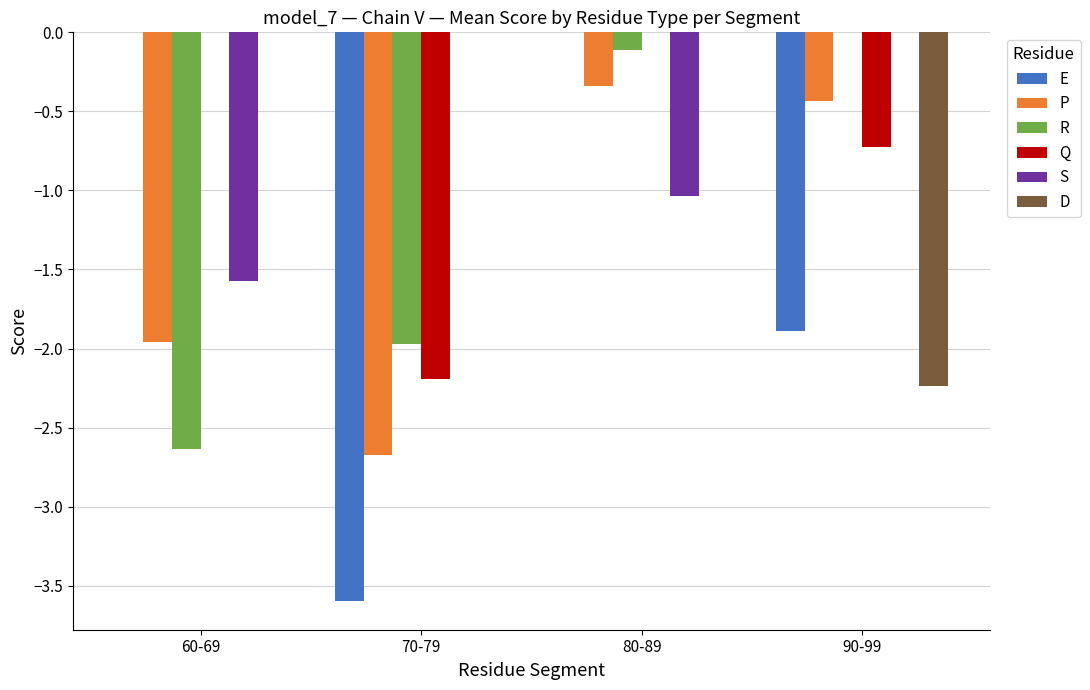

What is the sum of all D values?

-2.2